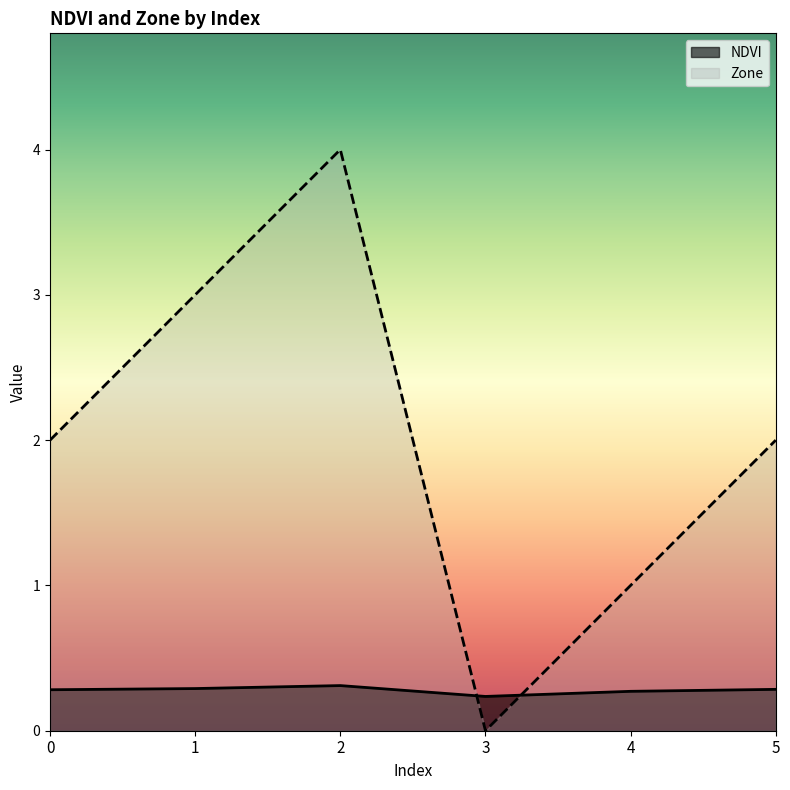

Which series ends up on top after the final intersection of NDVI and Zone?

Zone